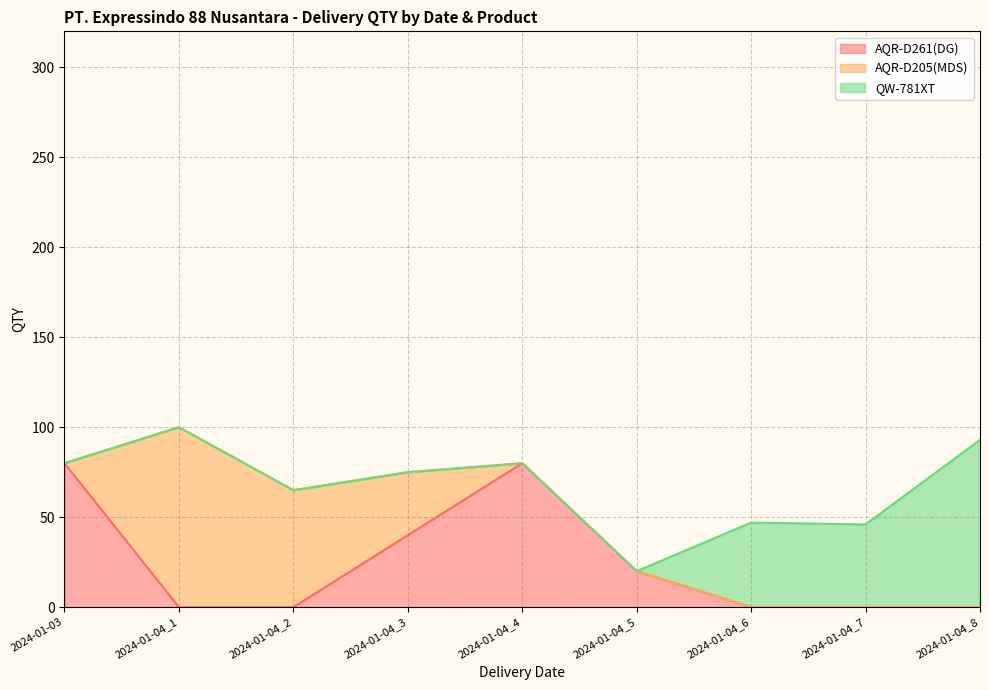

Is the value of AQR-D261(DG) at 2024-01-03 greater than the value of QW-781XT at 2024-01-04_3?

Yes